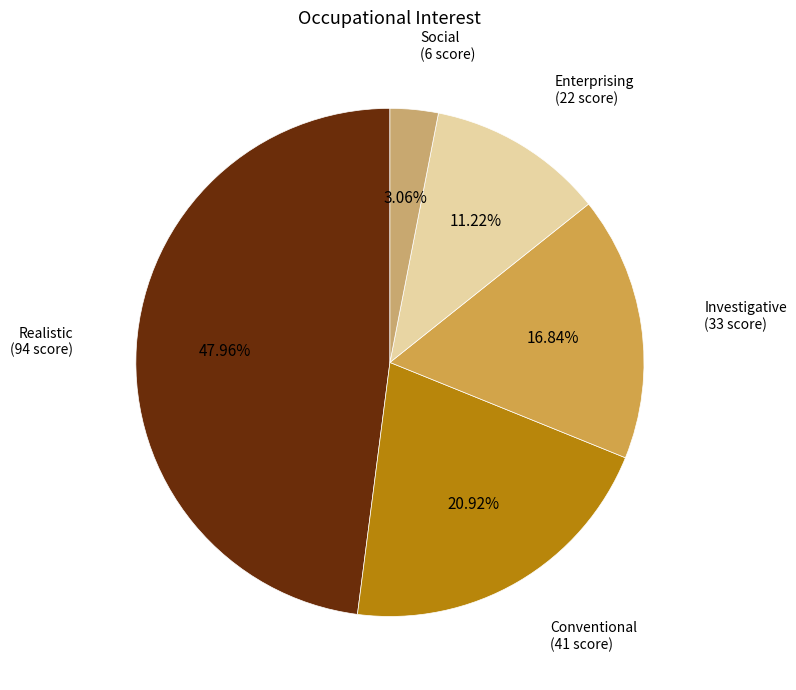

To the nearest percent, what portion does Investigative represent?

17%